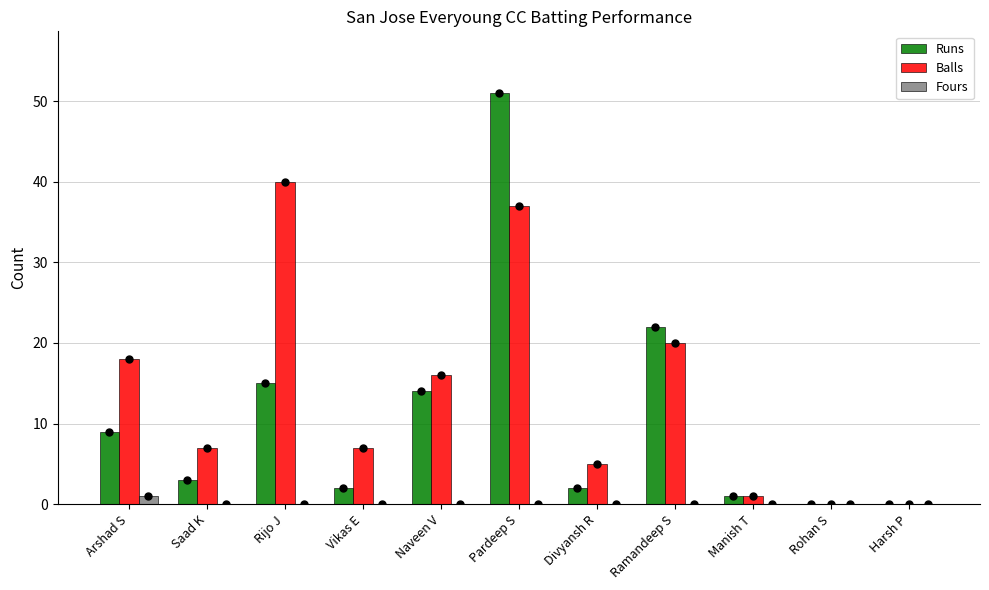

Reading left to right, list all the values displayed in this chart.

Runs: Arshad S=9	Saad K=3	Rijo J=15	Vikas E=2	Naveen V=14	Pardeep S=51	Divyansh R=2	Ramandeep S=22	Manish T=1	Rohan S=0	Harsh P=0
Balls: Arshad S=18	Saad K=7	Rijo J=40	Vikas E=7	Naveen V=16	Pardeep S=37	Divyansh R=5	Ramandeep S=20	Manish T=1	Rohan S=0	Harsh P=0
Fours: Arshad S=1	Saad K=0	Rijo J=0	Vikas E=0	Naveen V=0	Pardeep S=0	Divyansh R=0	Ramandeep S=0	Manish T=0	Rohan S=0	Harsh P=0